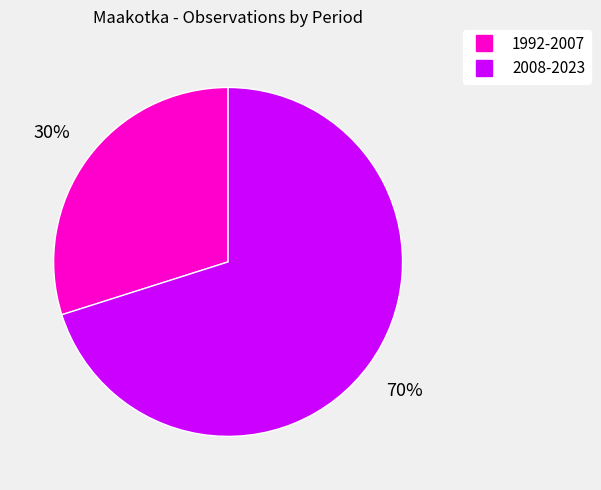

Count the number of slices in the pie.

2